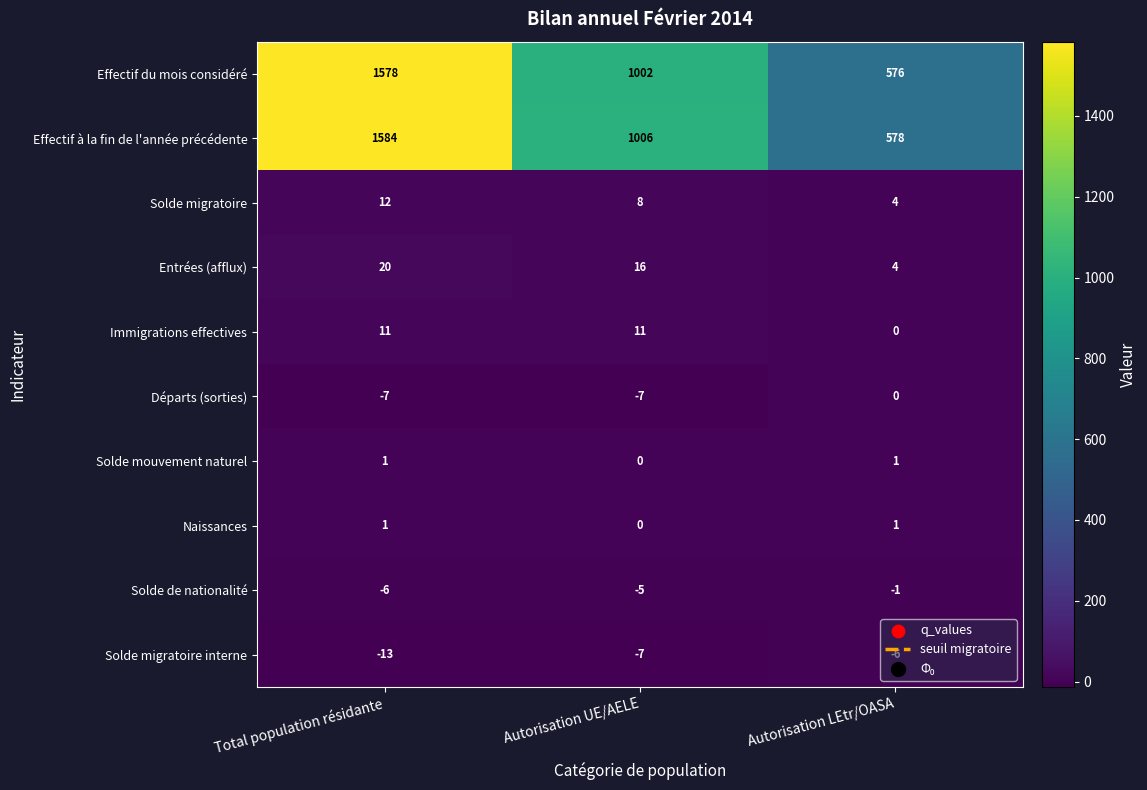

What is the sum of the Immigrations effectives values at Total population résidante and Autorisation UE/AELE?

22